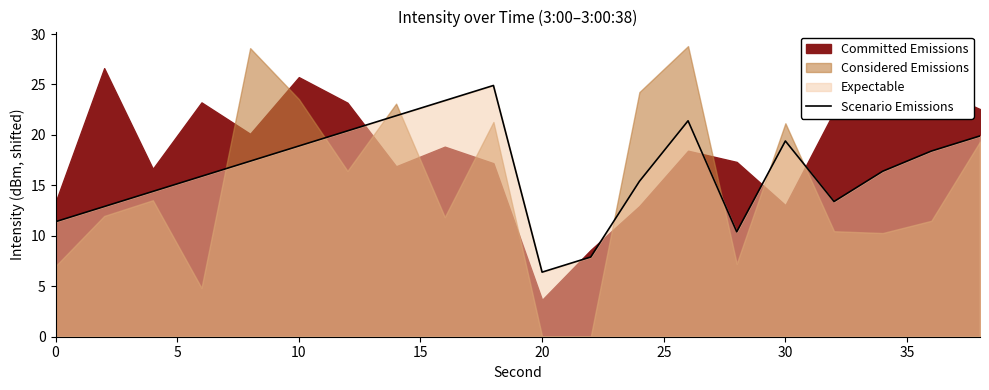

Does the chart have visible grid lines?

No